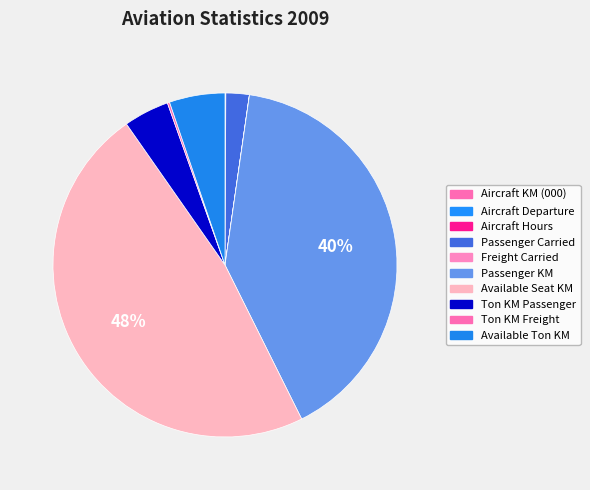

True or false: Passenger KM accounts for 55% of the total.

False